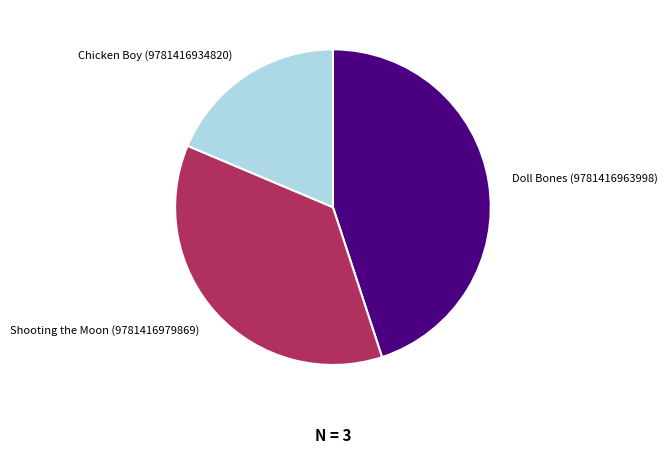

Approximately how many times larger is the value at Shooting the Moon (9781416979869) compared to Chicken Boy (9781416934820)?

2.0